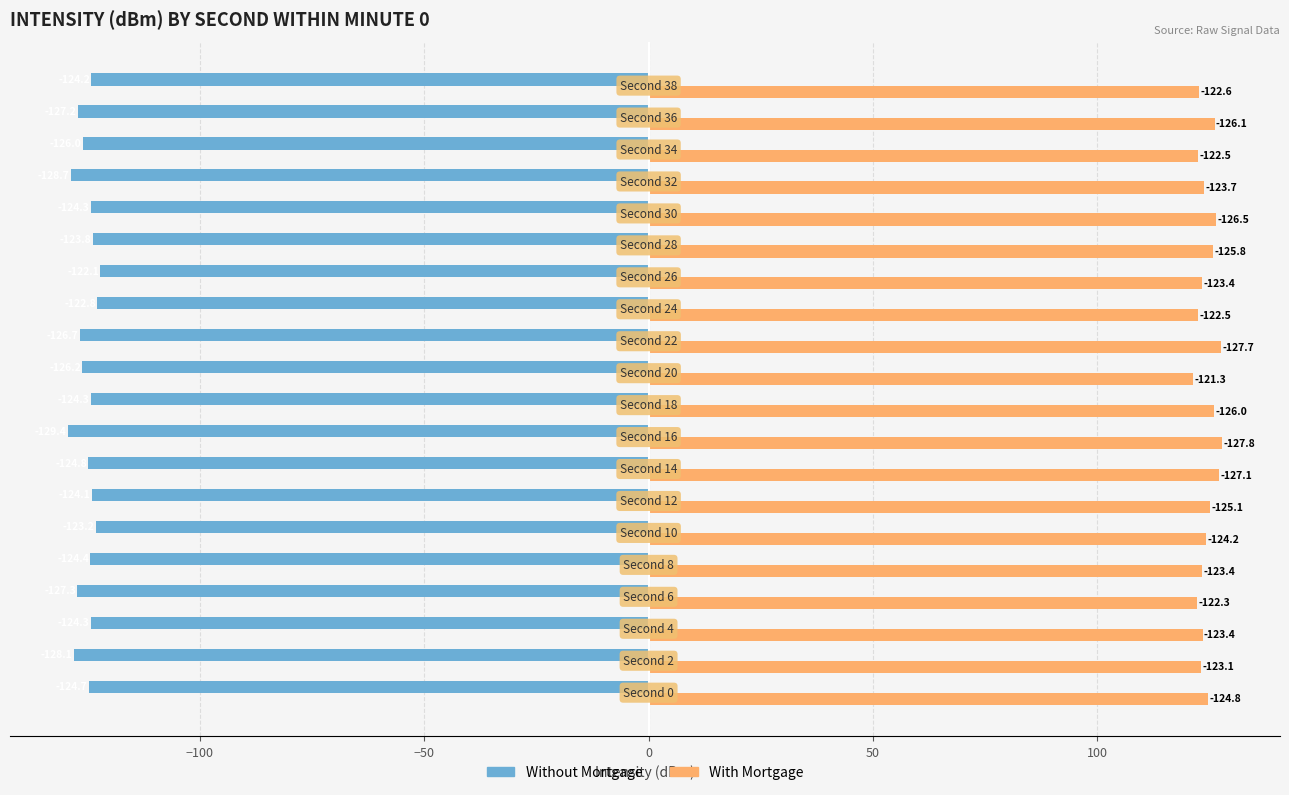

What are all the series names shown in the legend?

Without Mortgage, With Mortgage